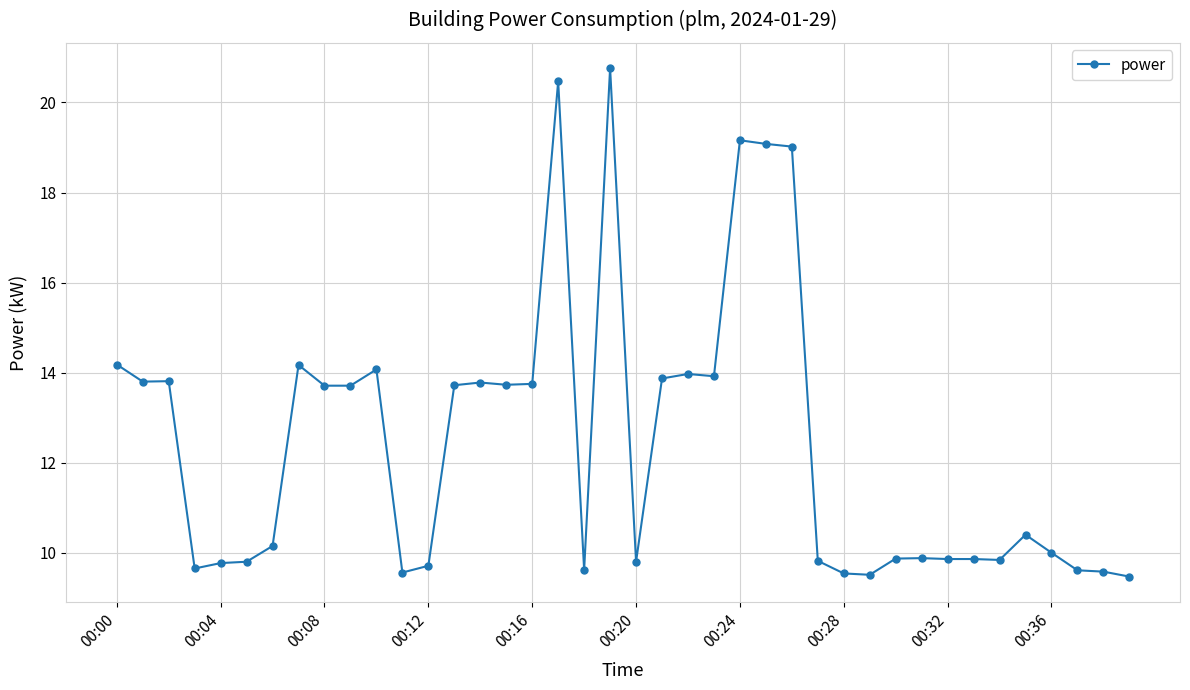

True or false: there are more than 0 points higher than both neighbors.

True